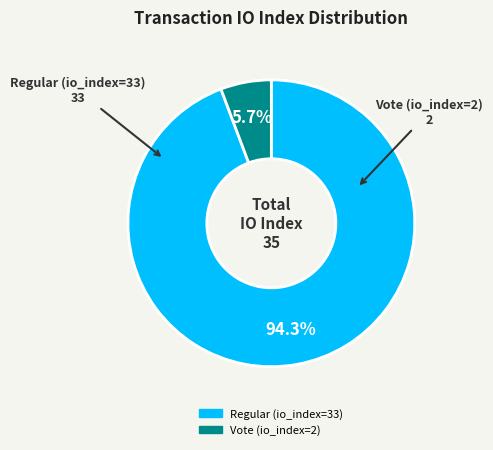

What is the largest slice in the pie chart?

Regular (io_index=33)